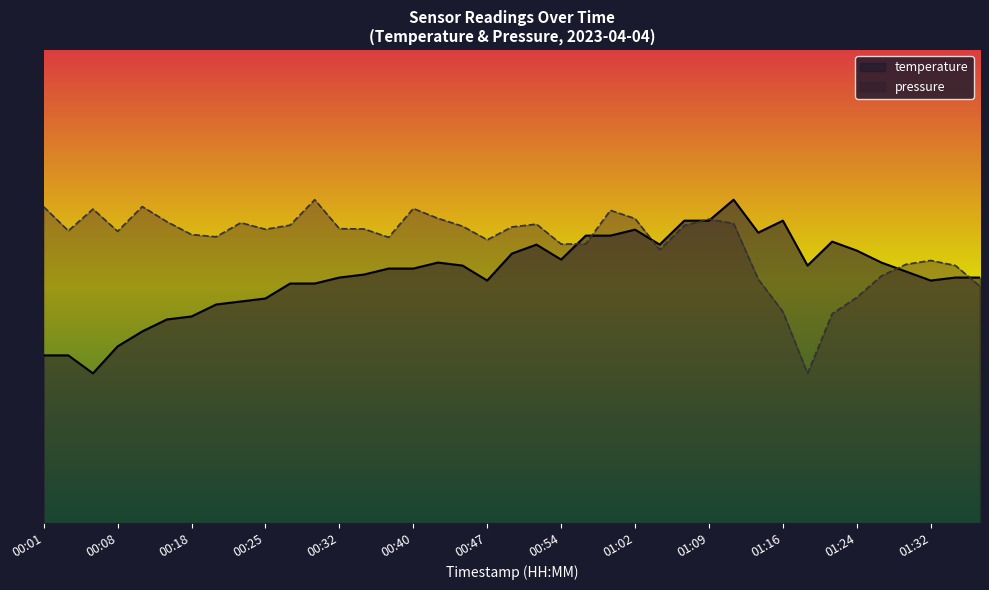

Is it true that pressure_scaled equals 10.3 at 00:54?

True